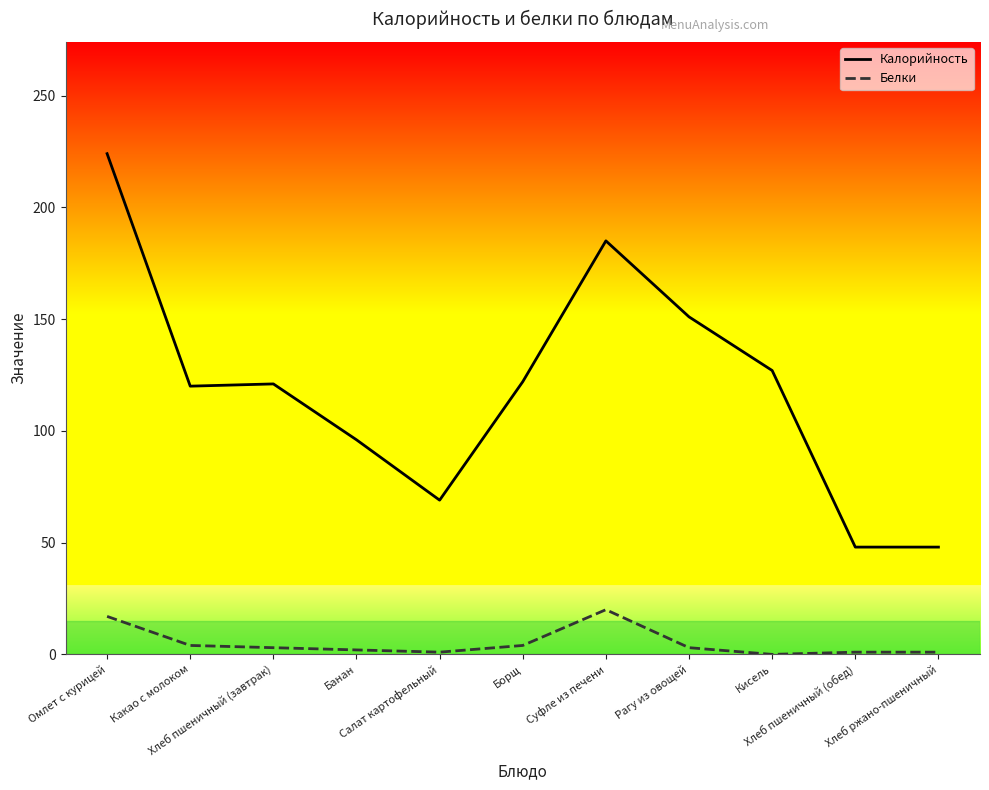

Reading left to right, extract all data points from this chart.

Калорийность: 224	120	121	96	69	122	185	151	127	48	48
Белки: 17	4	3	2	1	4	20	3	0	1	1